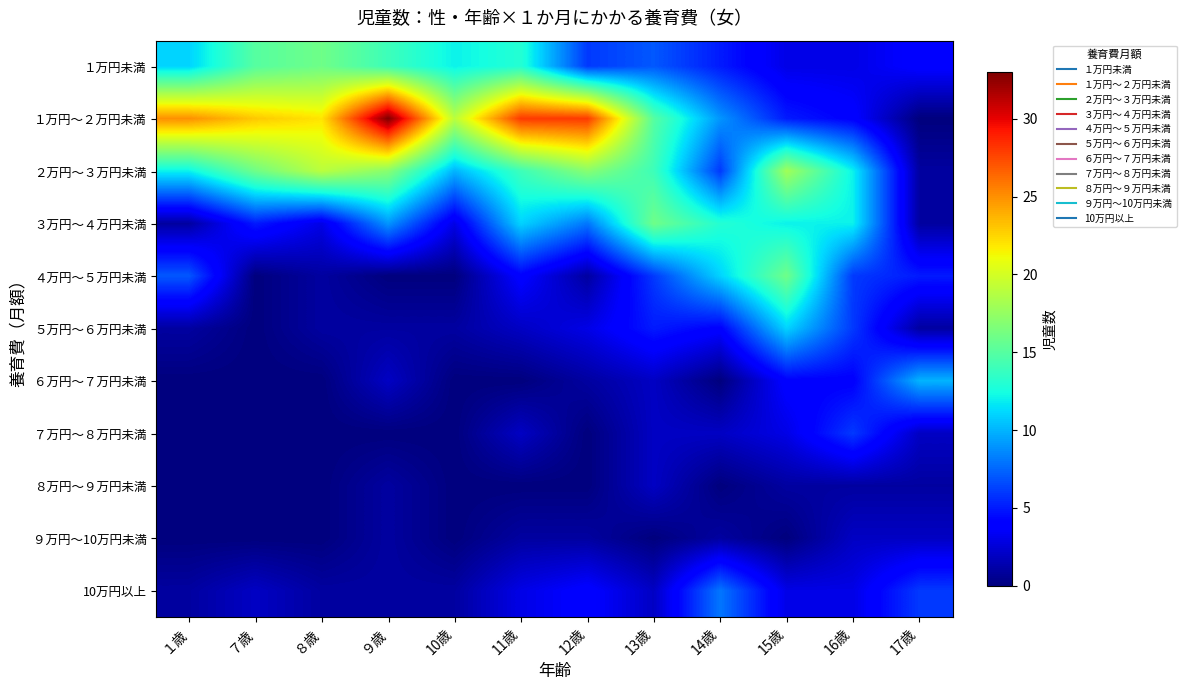

At how many categories does at least one series exceed 19?

6